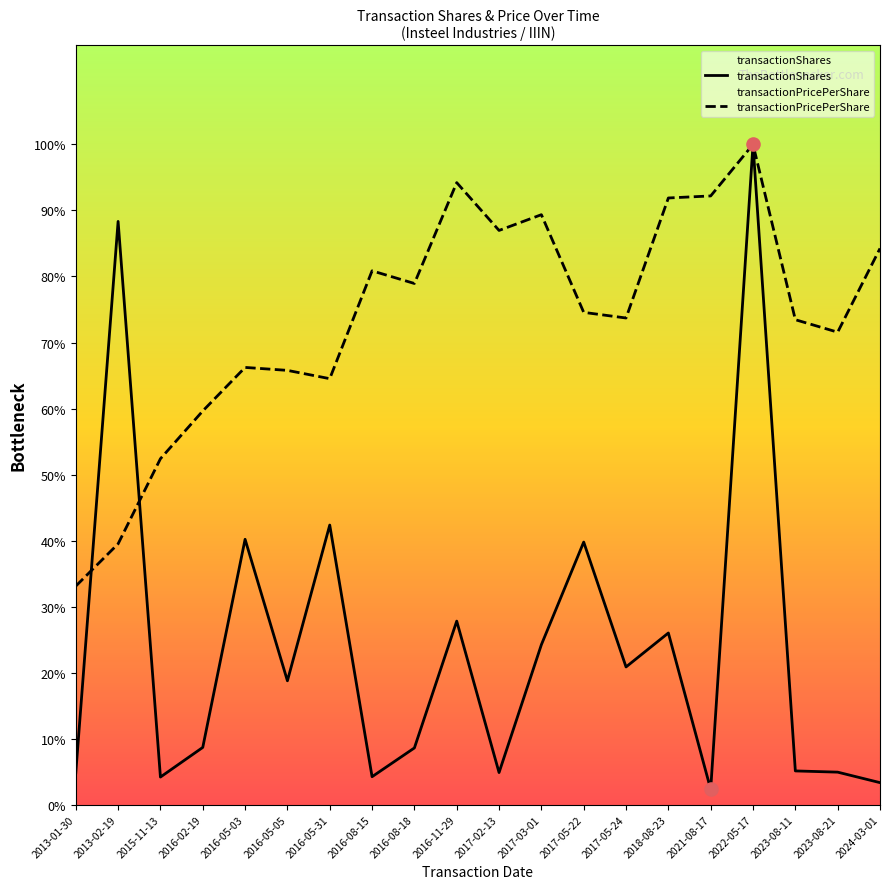

Is the value of transactionShares at 2017-05-22 greater than the value of transactionPricePerShare at 2024-03-01?

No